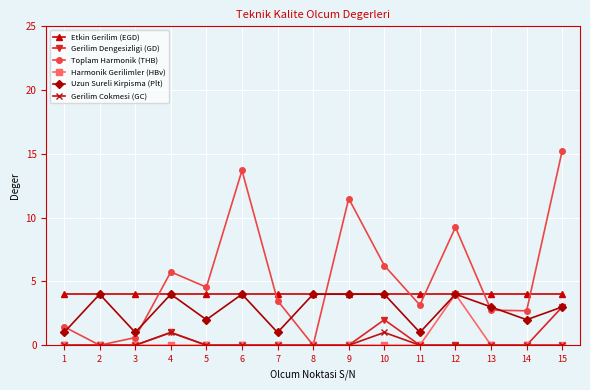

After their last crossing, which series has the higher values: Toplam Harmonik (THB) or Uzun Sureli Kirpisma (Plt)?

Toplam Harmonik (THB)